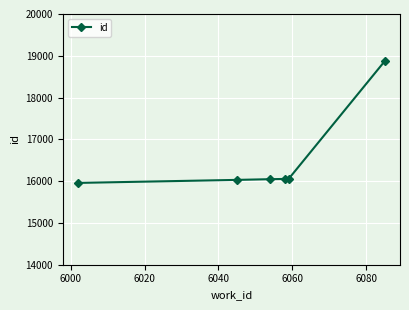

True or false: there are more than 2 points higher than both neighbors.

False